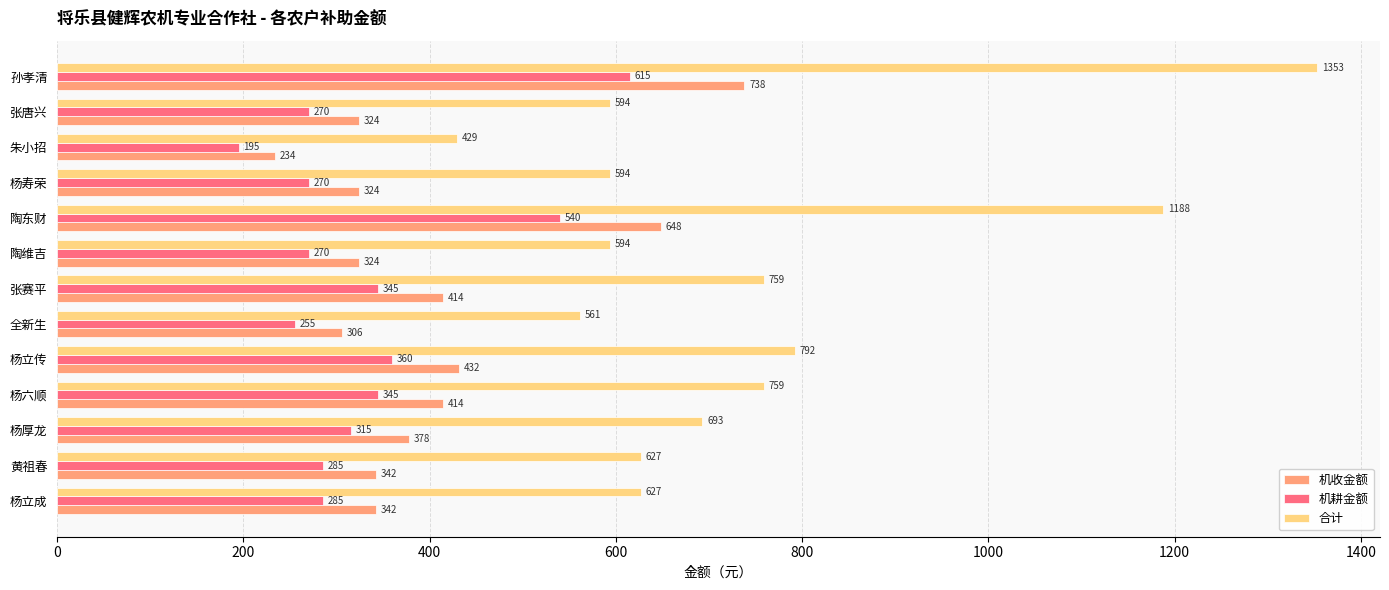

What is the difference between the maximum and minimum values in the 机收金额 series?

504